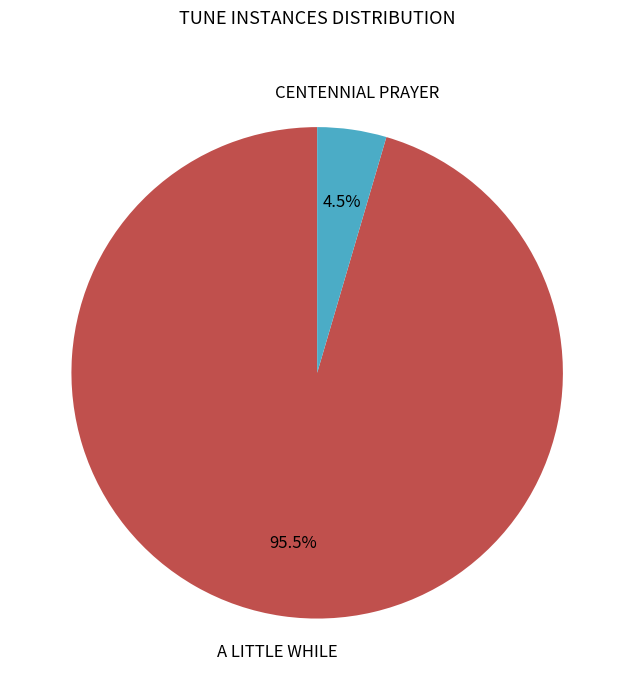

Is there any slice that represents more than half of the pie?

Yes